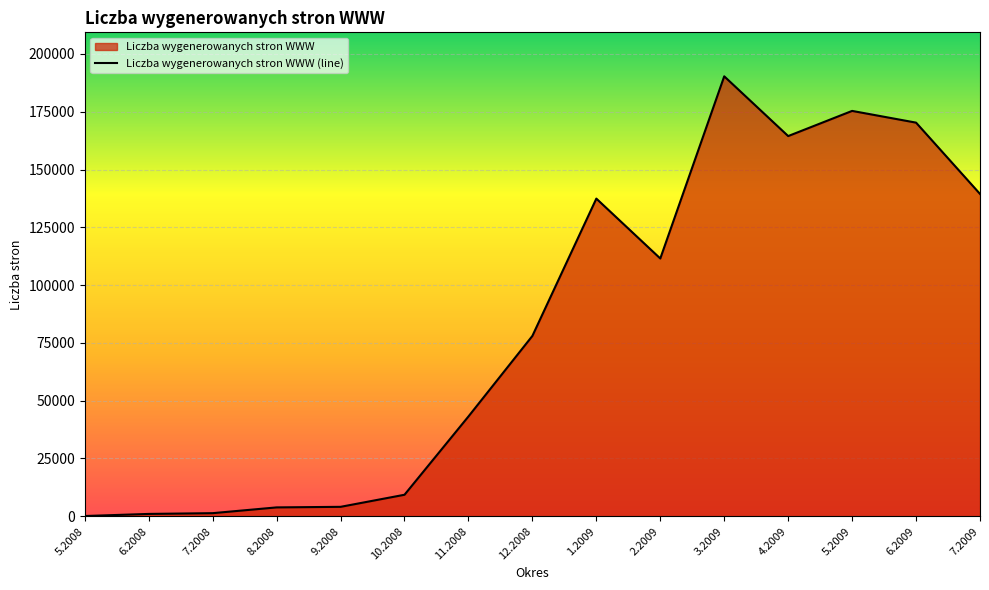

What value does the data have at 11.2008, to the nearest 10?

43190